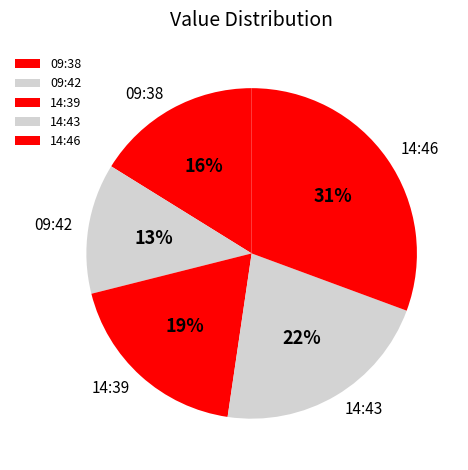

The 14:46 slice represents 22% of the pie. True or false?

False